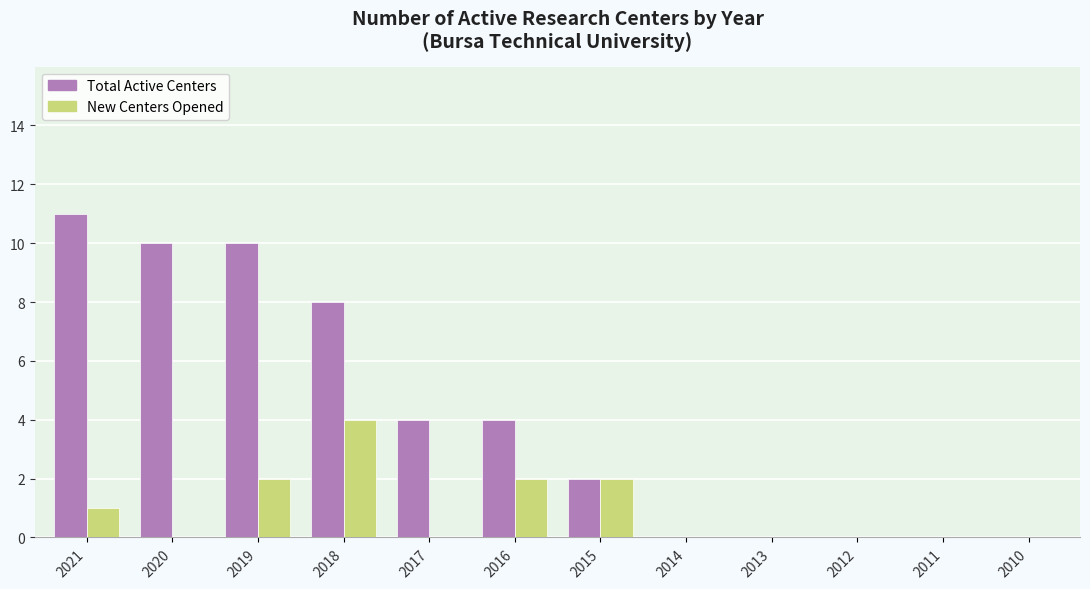

What is the maximum value for Total Active Centers?

11